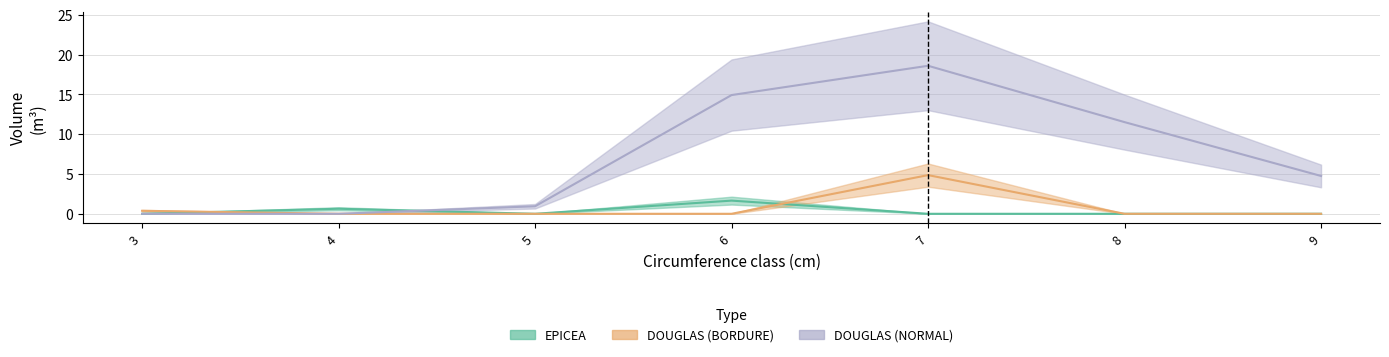

At which category does EPICEA reach its first local peak?

cm=4